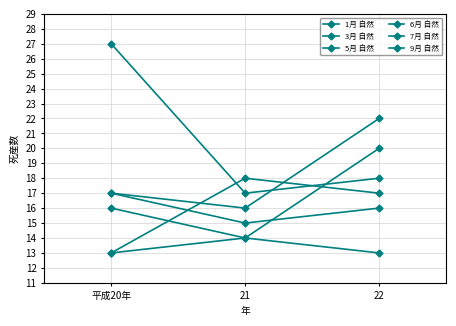

What position from the right is 22?

1